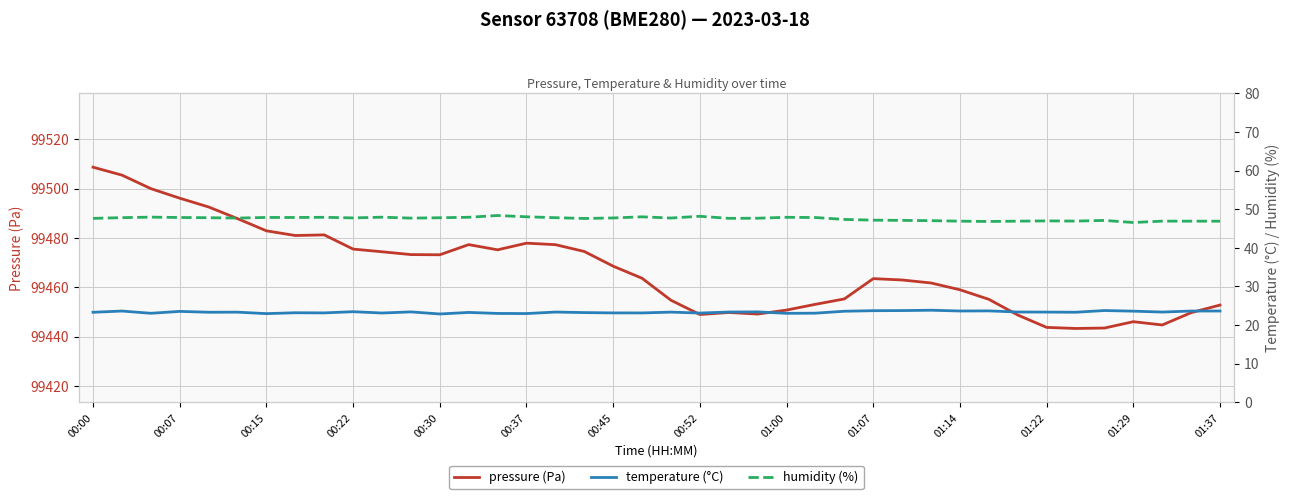

What position from the right is 00:00?

40